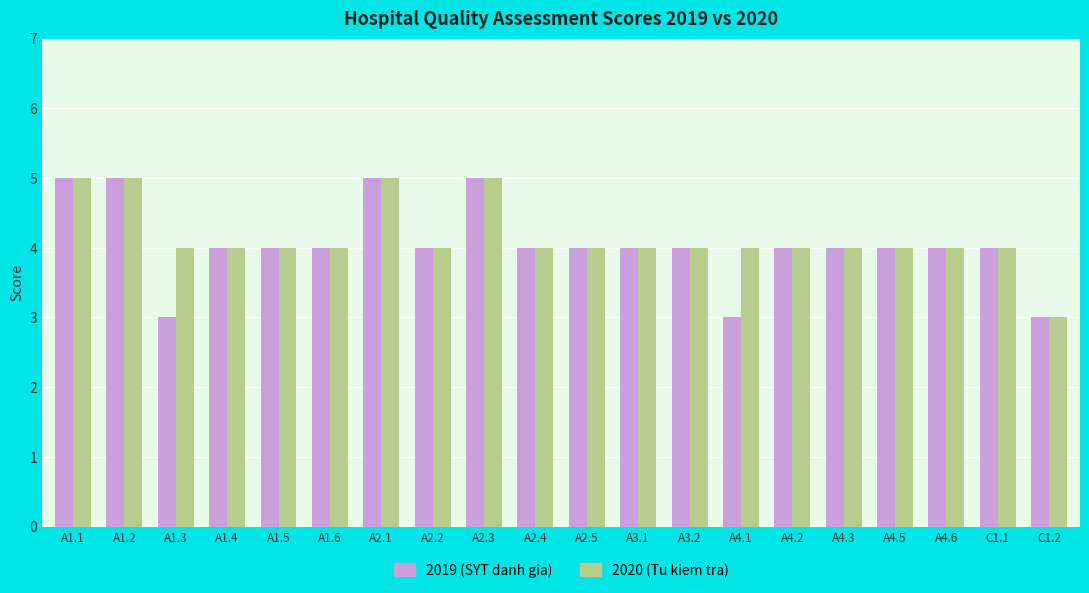

What is the total value across all series at A3.1?

8